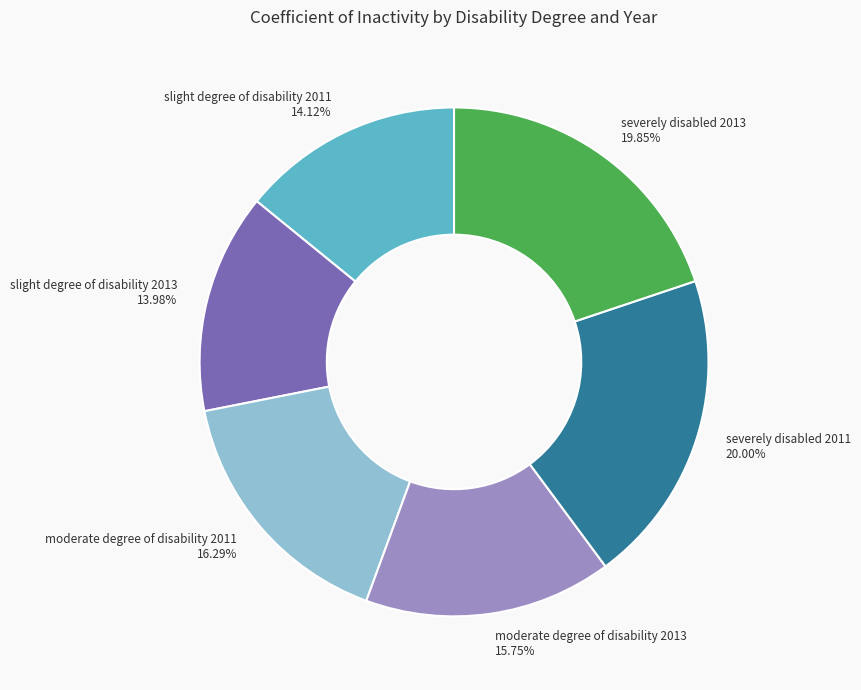

Is the sum of severely disabled 2013 and severely disabled 2011 greater than half?

No